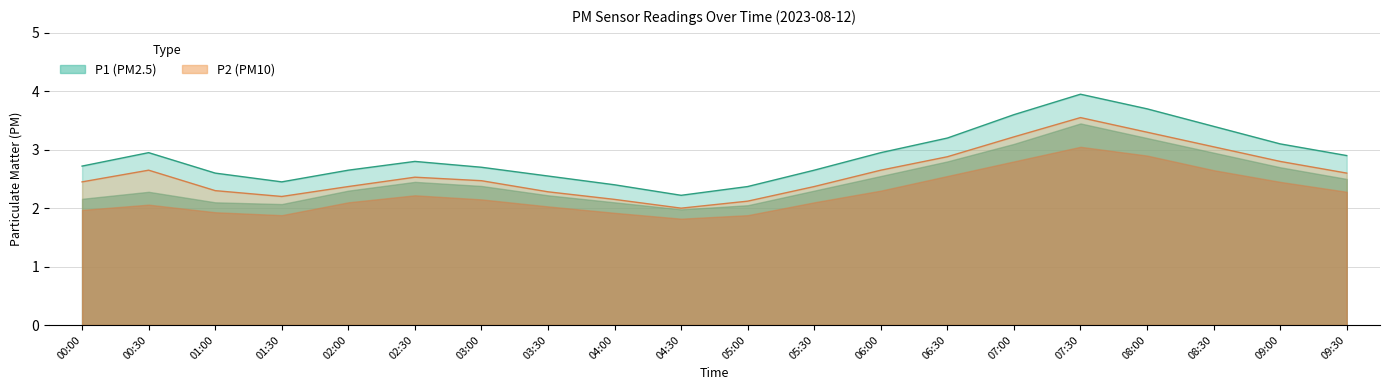

Where is the first local maximum for P1_upper?

00:30